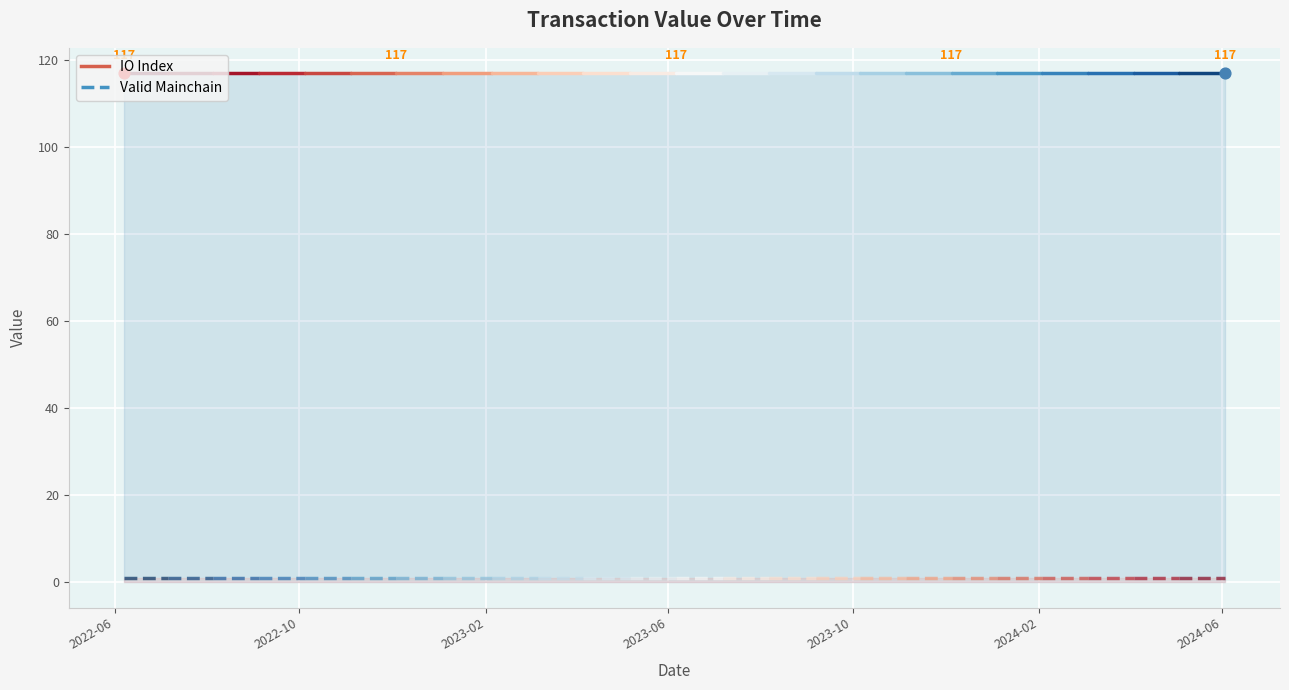

Which series has the largest total across all categories?

IO Index